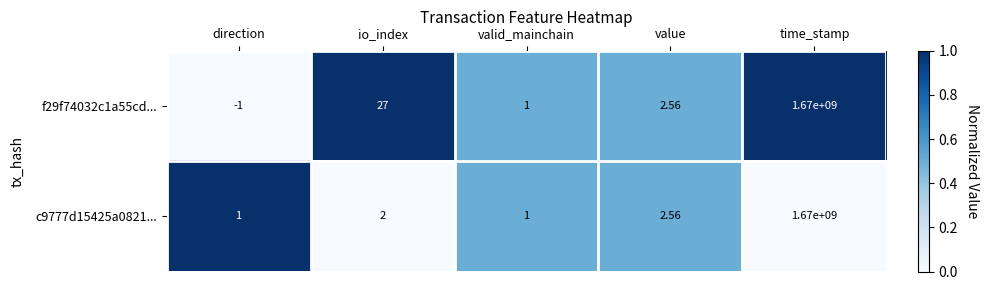

At which category is the sum across all series the highest?

time_stamp